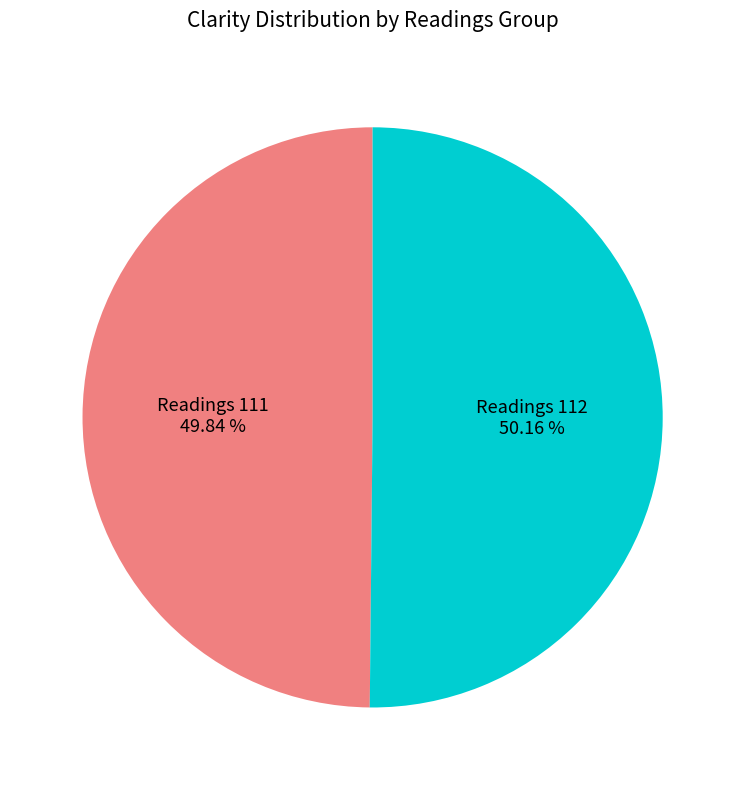

Approximately how many times larger is the value at Readings 111 compared to Readings 112?

1.0